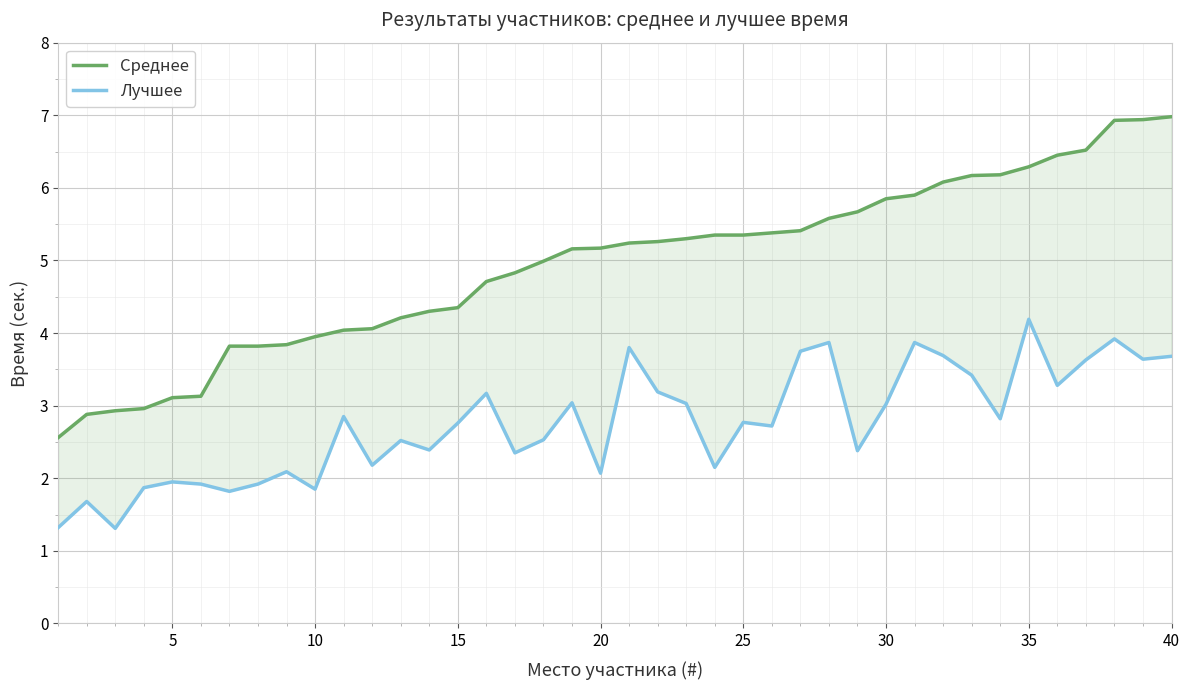

At which label is Лучшее closest to 2?

5